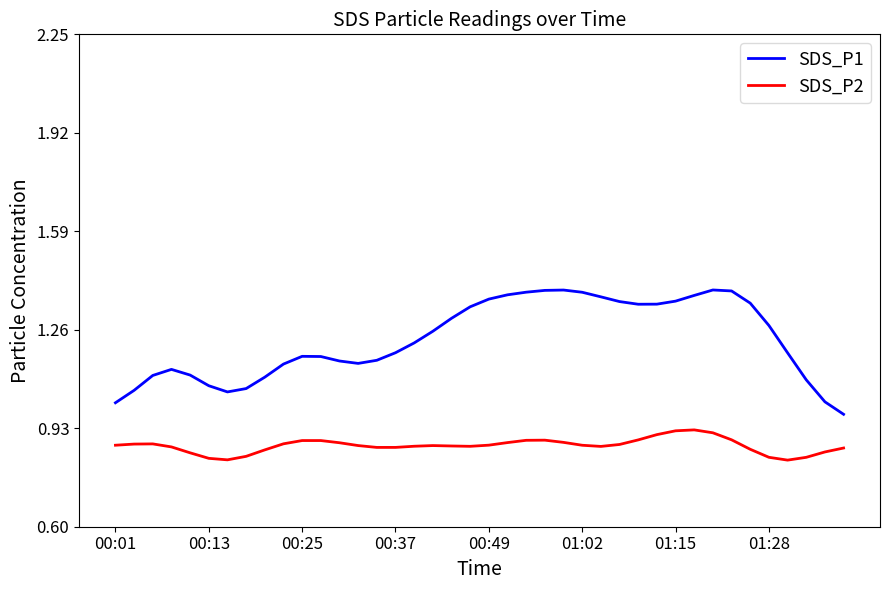

True or false: SDS_P1 and SDS_P2 cross at least once.

False